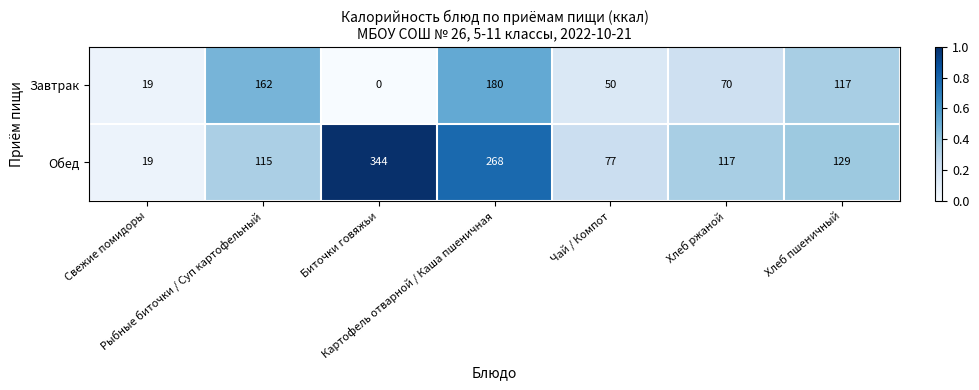

At Рыбные биточки / Суп картофельный, list the series in order from largest to smallest.

Завтрак, Обед